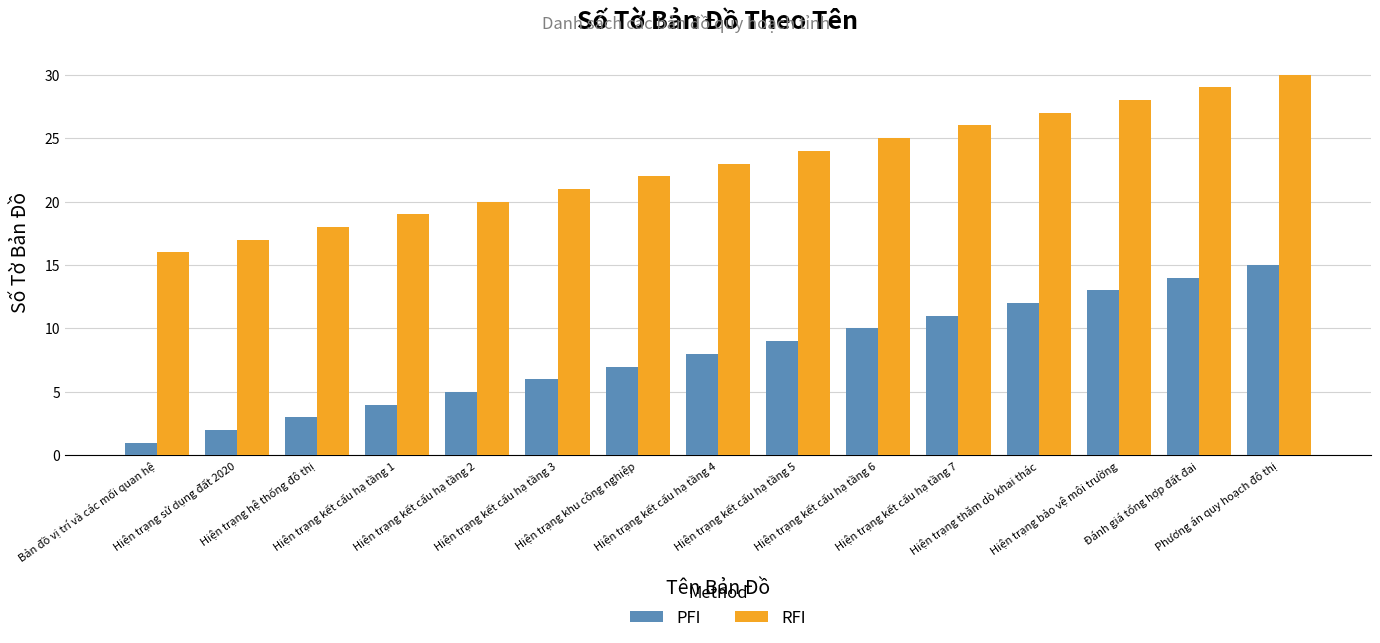

What is the label of the 8th bar from the right?

Hiện trạng kết cấu hạ tầng 4